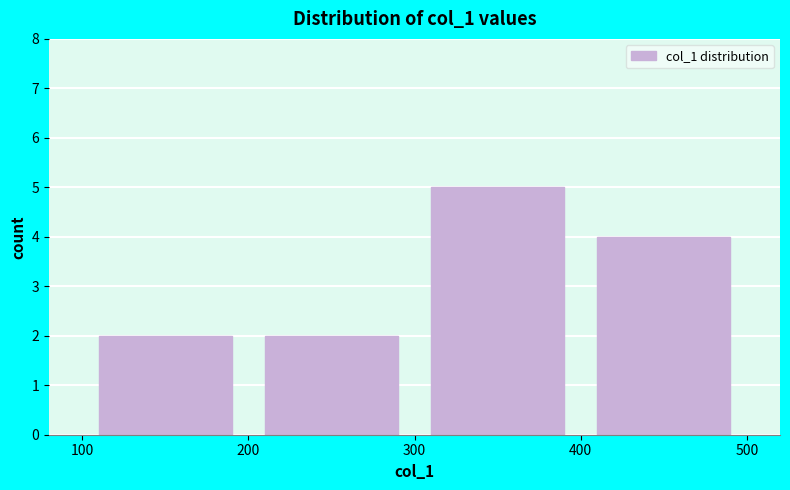

What is the height of the bar covering 100 to 200 on the x-axis? The values are not printed on the chart, so give them approximately, as read against the axis.

2